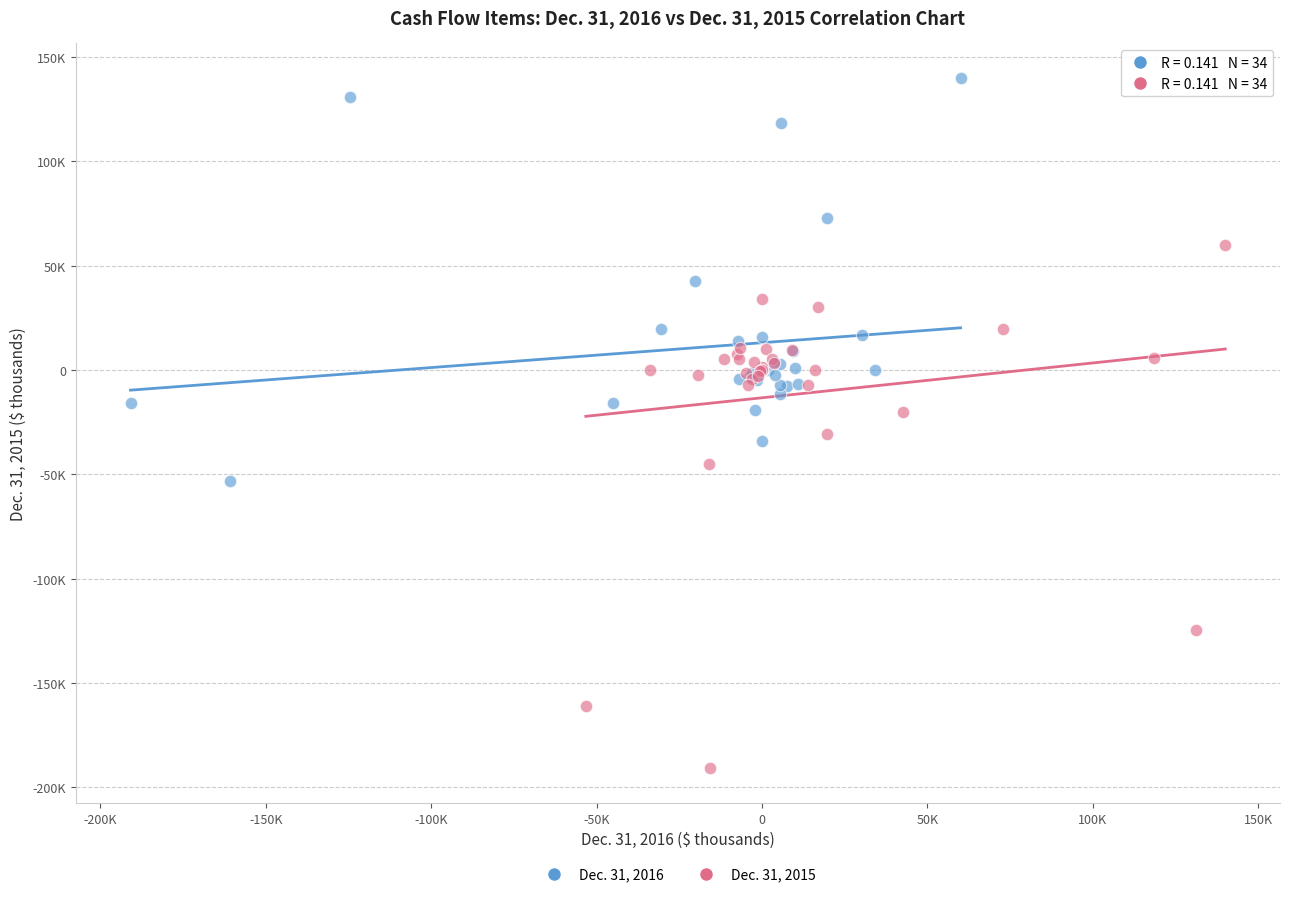

Which series has the largest Y range (max minus min)?

Dec. 31, 2015